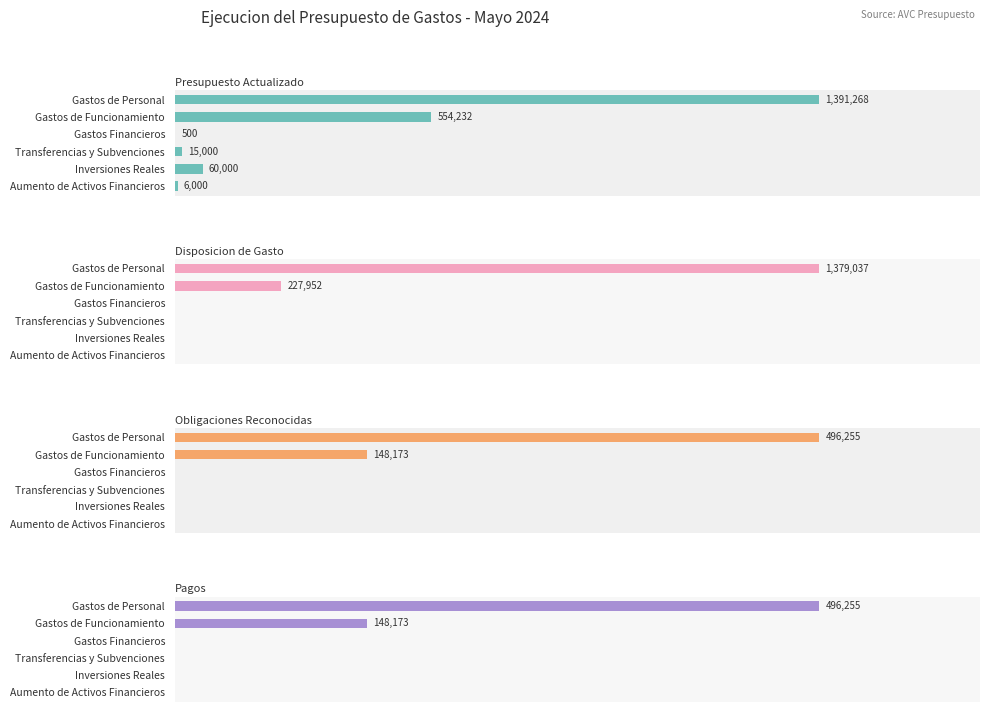

How many positive values does the Pagos series have?

2